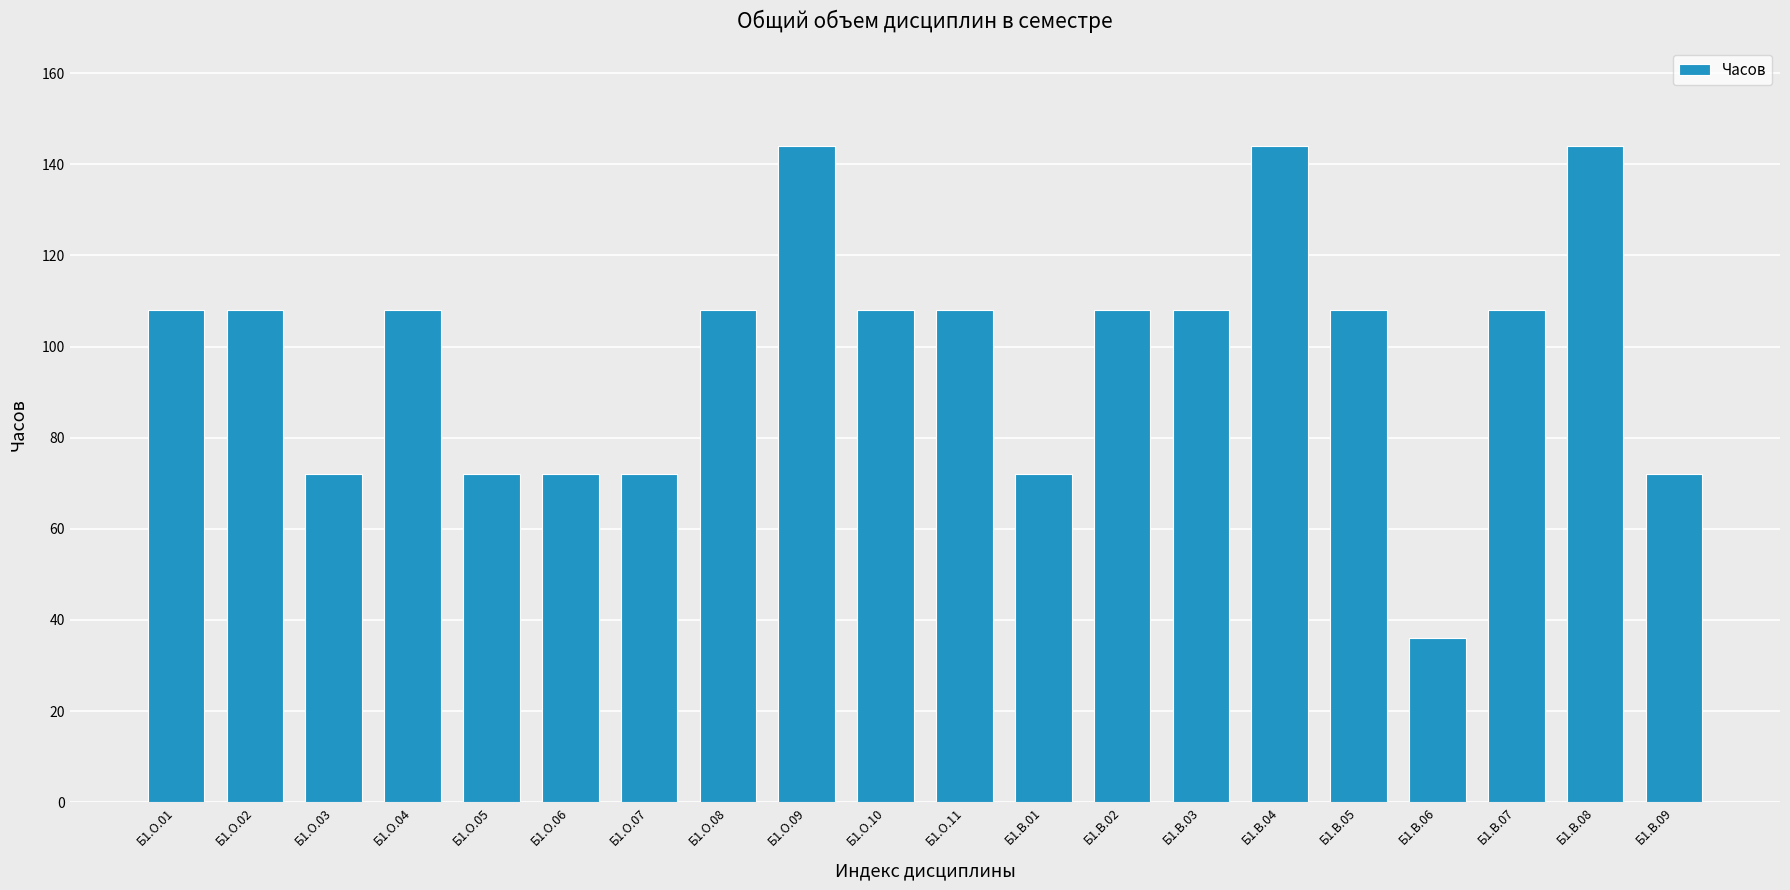

What is the value of the 18th bar from the left?

108